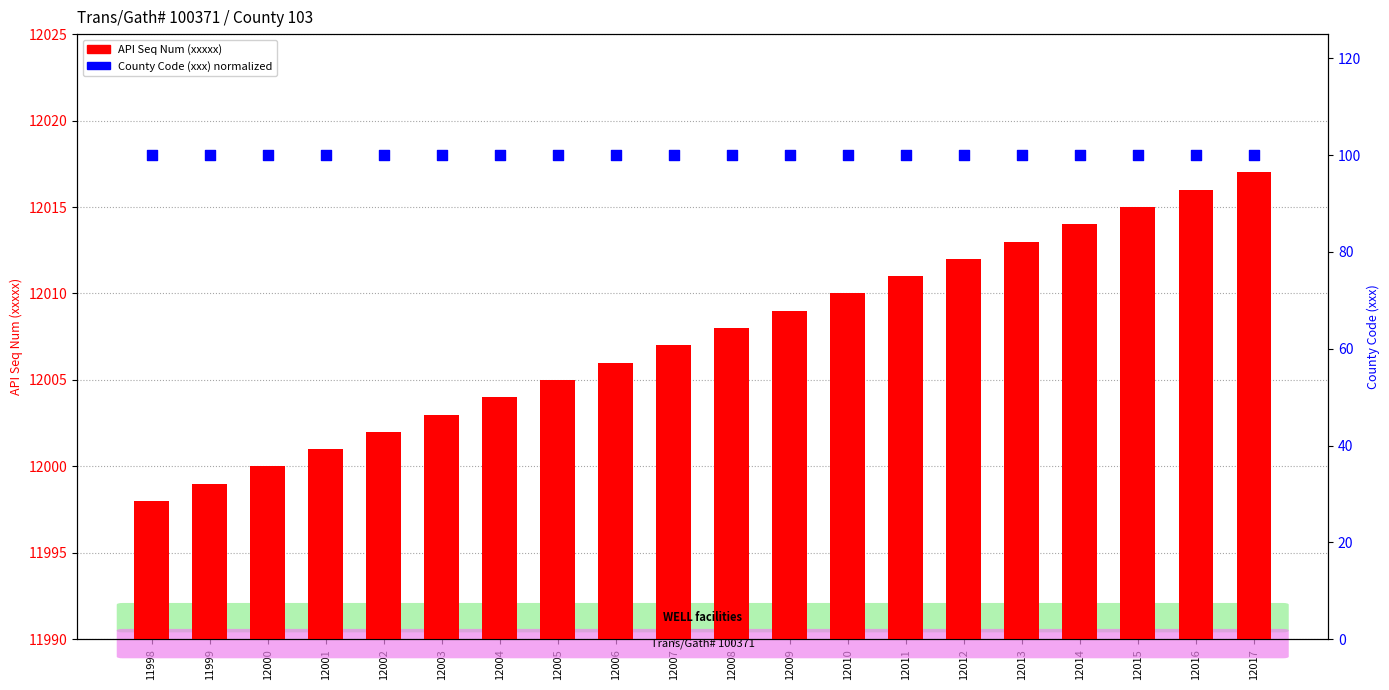

What is the total value across all series at 12008?

12108